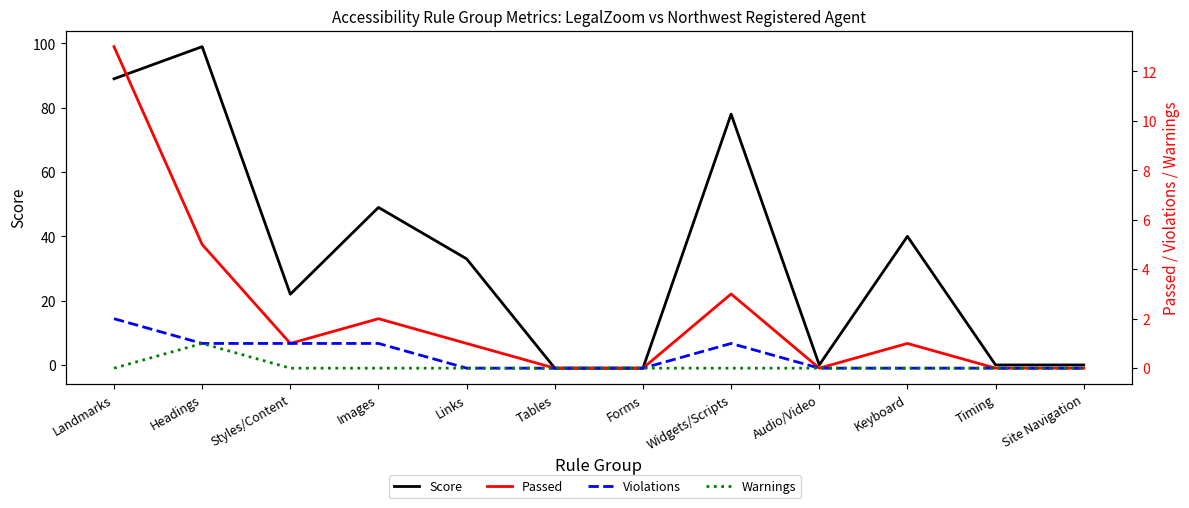

Where is Passed nearest to the value 6?

Headings